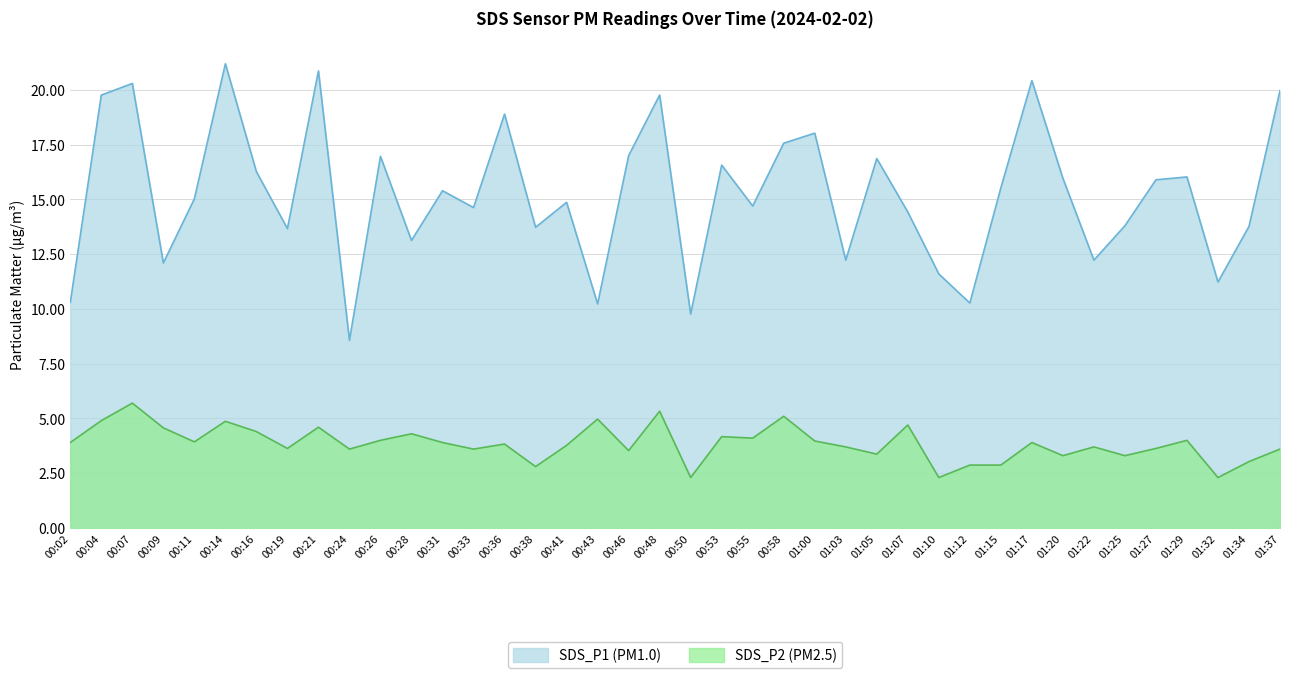

What is the value of the SDS_P1 point at the 7th from the left?

16.3